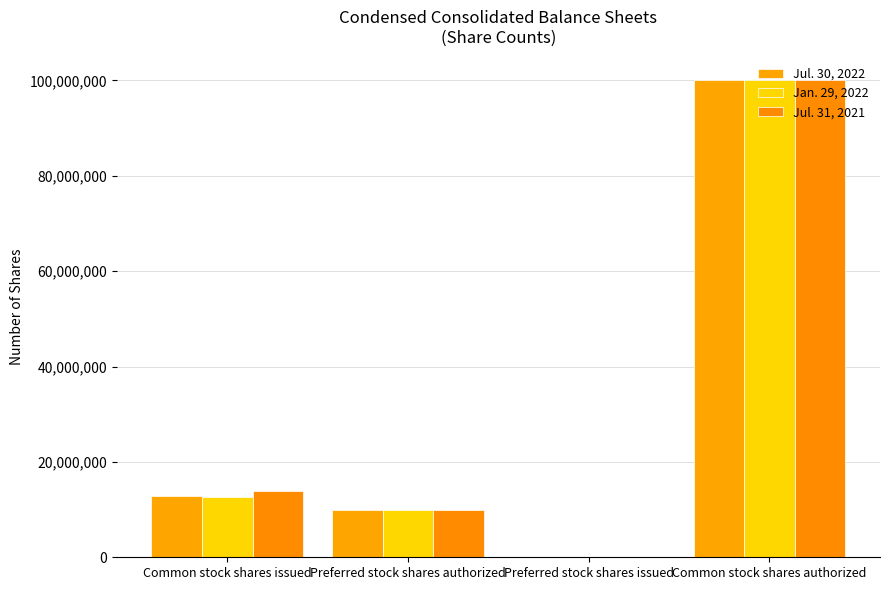

Rank the series by their maximum value, from lowest to highest.

Jul. 30, 2022, Jan. 29, 2022, Jul. 31, 2021